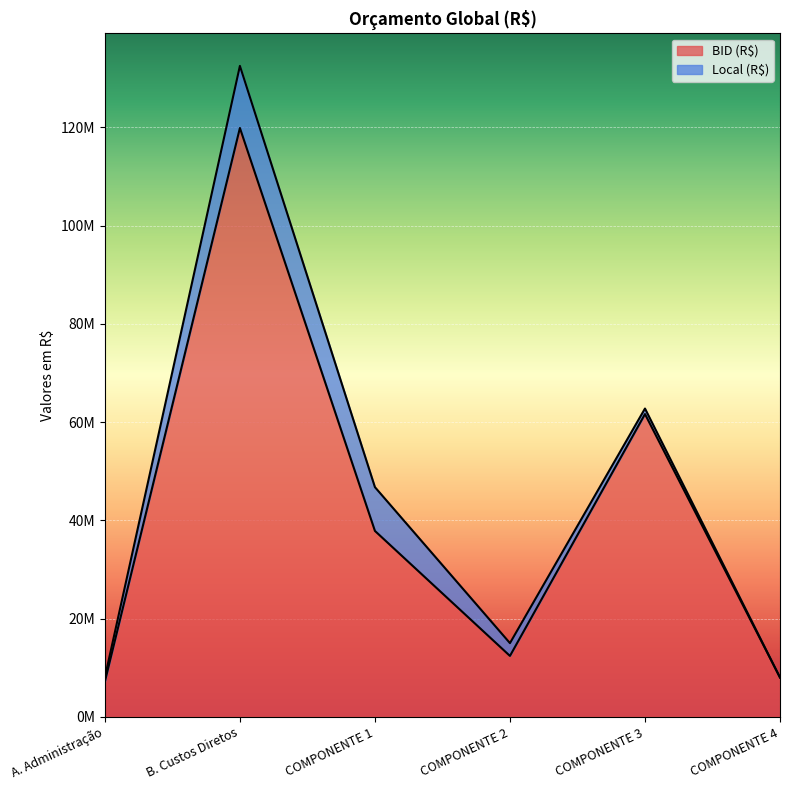

The chart shows a value of 102166825 at COMPONENTE 3. True or false?

False